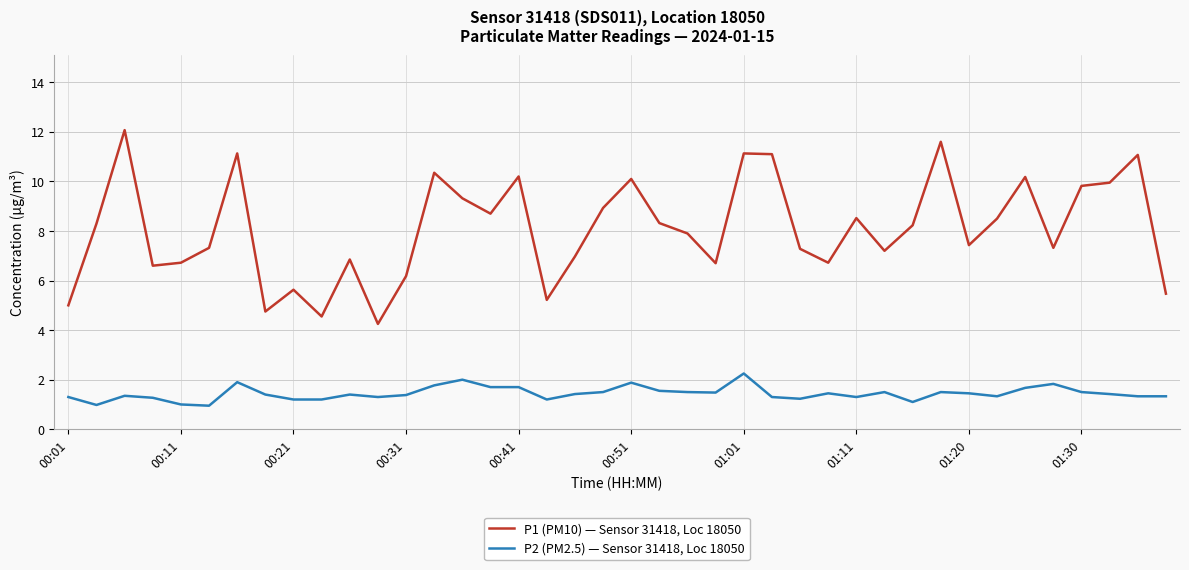

What is the maximum value shown in the chart?

12.1